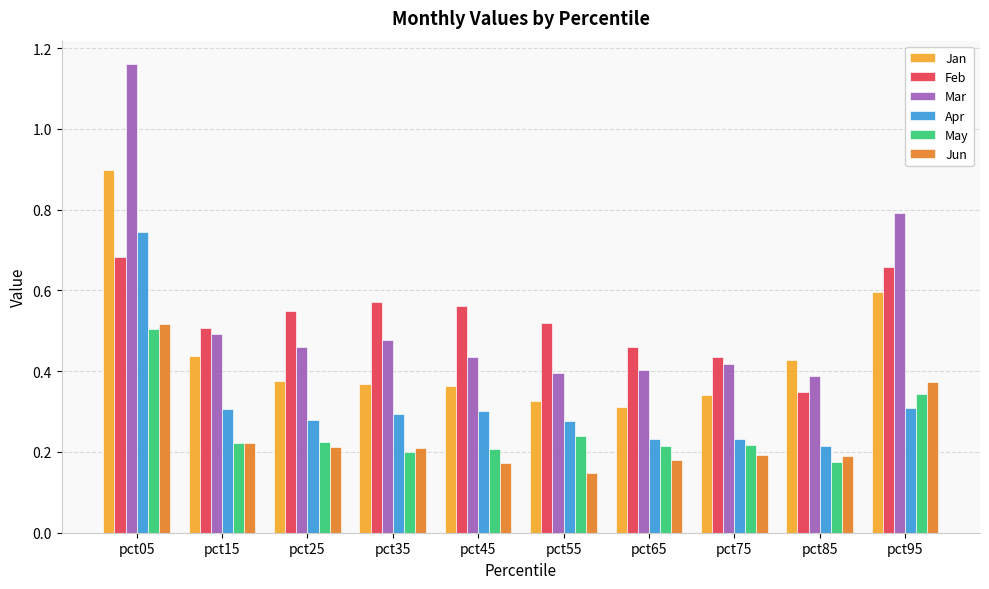

True or false: Feb has a value of 0.8 at pct35.

False